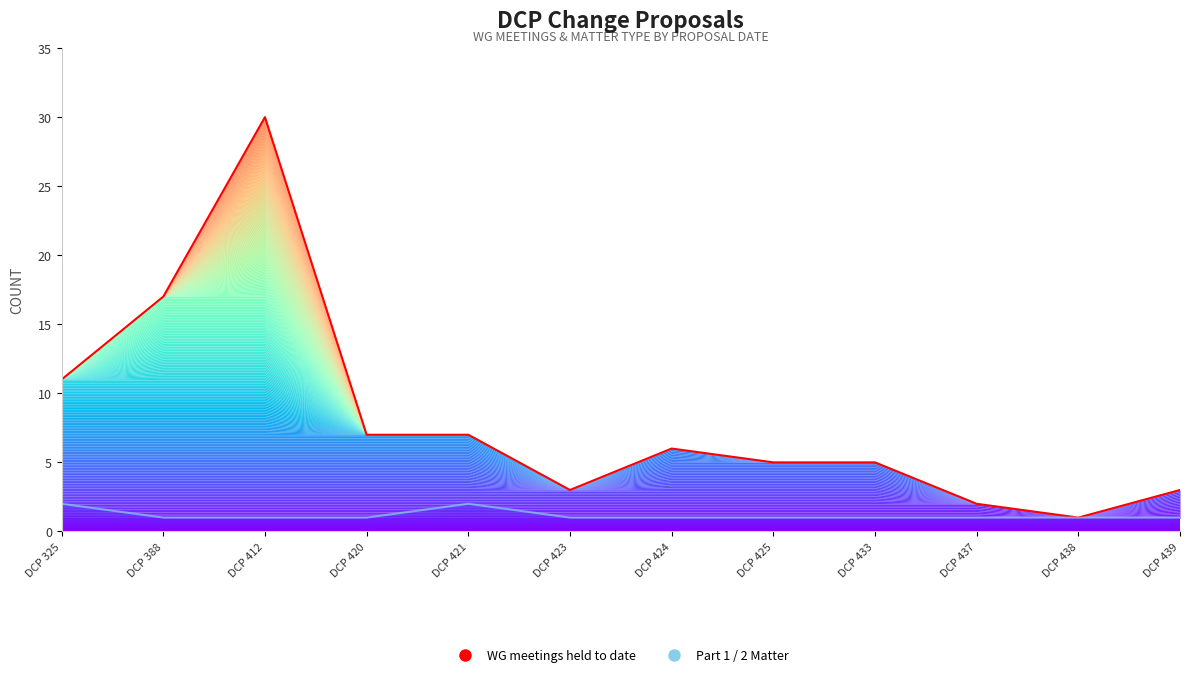

What are all the series names shown in the legend?

WG meetings held to date (line), Part 1 / 2 Matter (line)